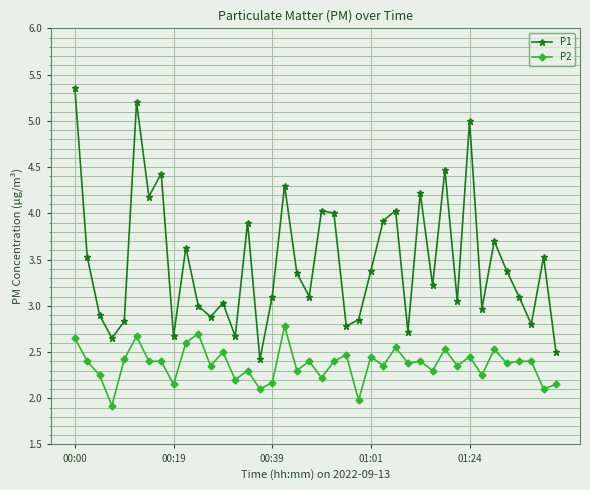

True or false: P2 and P1 intersect in this chart.

False